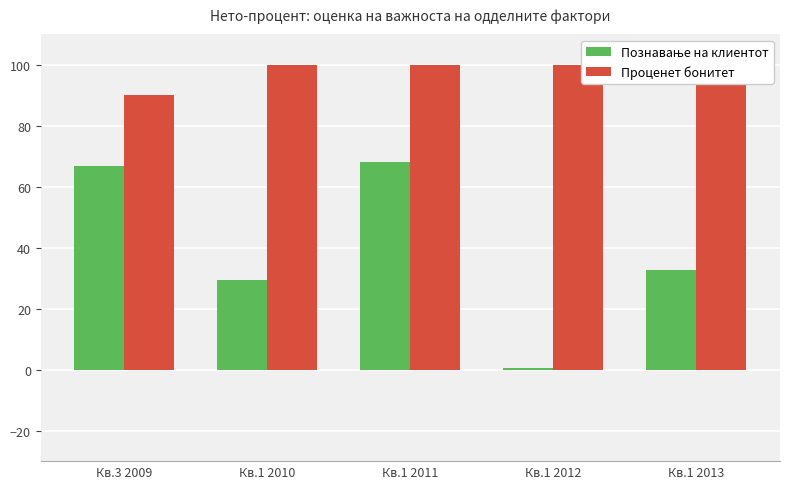

What is the greatest value displayed?

100.1